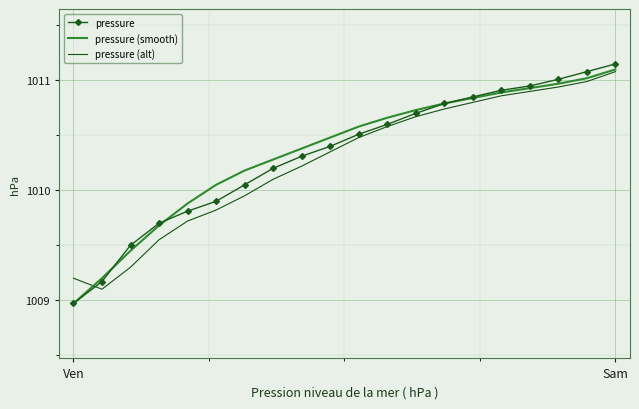

What is the lowest value of the pressure series?

1009.0